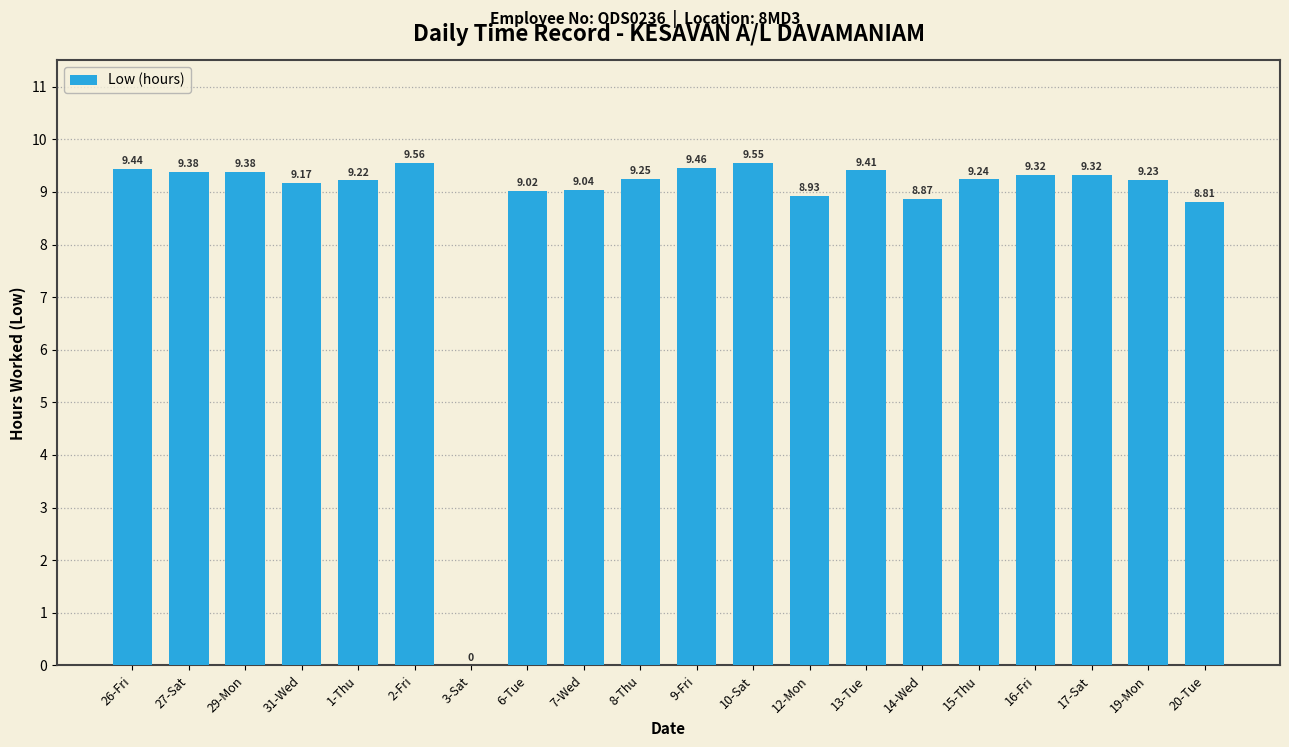

At which label does the data first exceed 9?

26-Fri